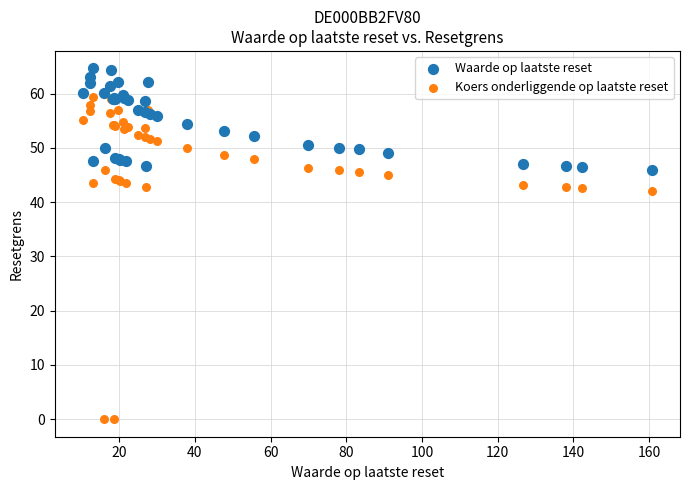

Which series contains the lowest Y value?

Koers onderliggende op laatste reset